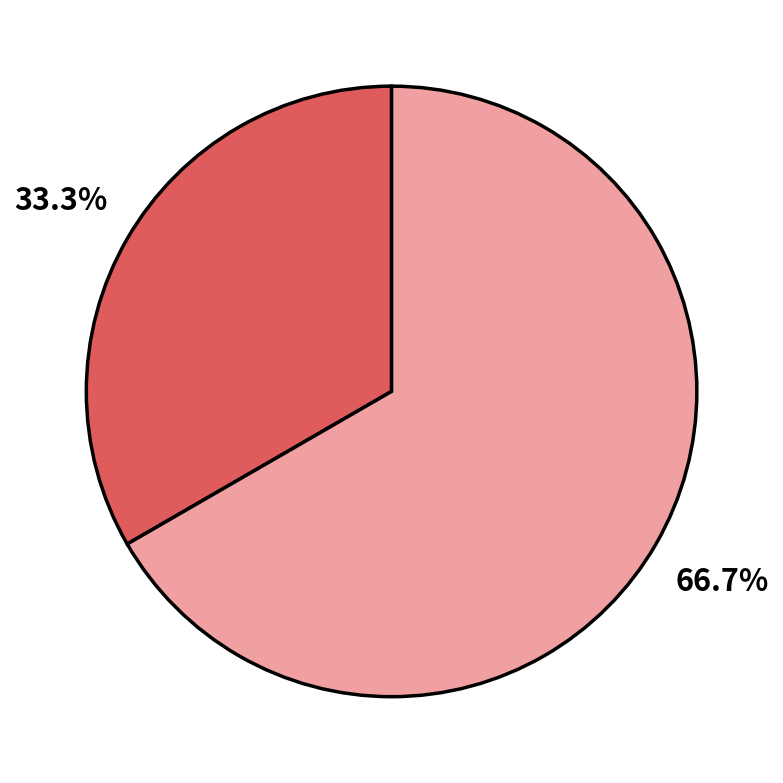

Count the number of slices in the pie.

2